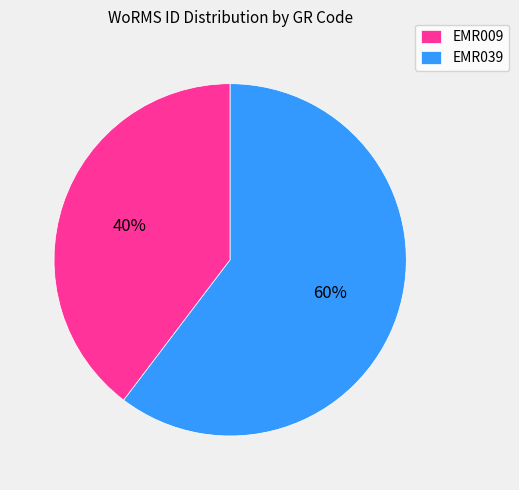

What percentage is the EMR039 slice, to the nearest percent?

60%